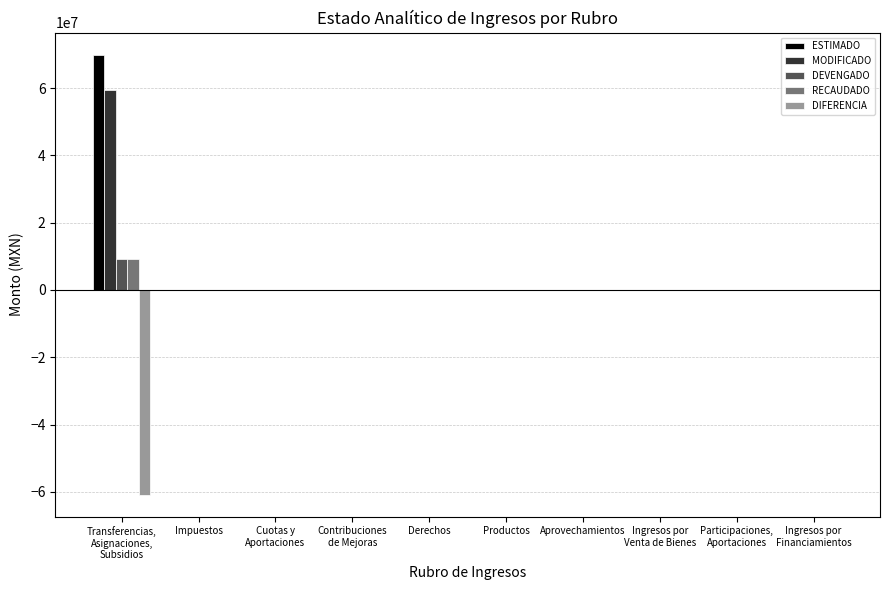

At which category is the sum across all series the highest?

Transferencias,
Asignaciones,
Subsidios